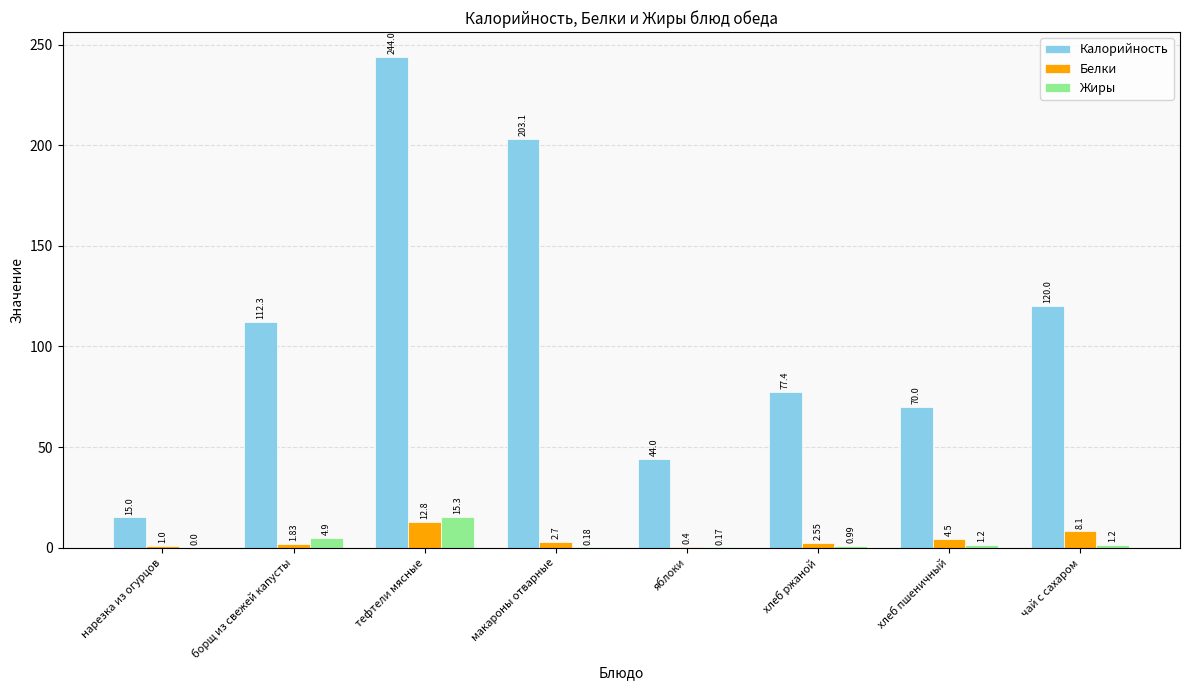

Is the value of Белки at яблоки greater than the value of Жиры at борщ из свежей капусты?

No